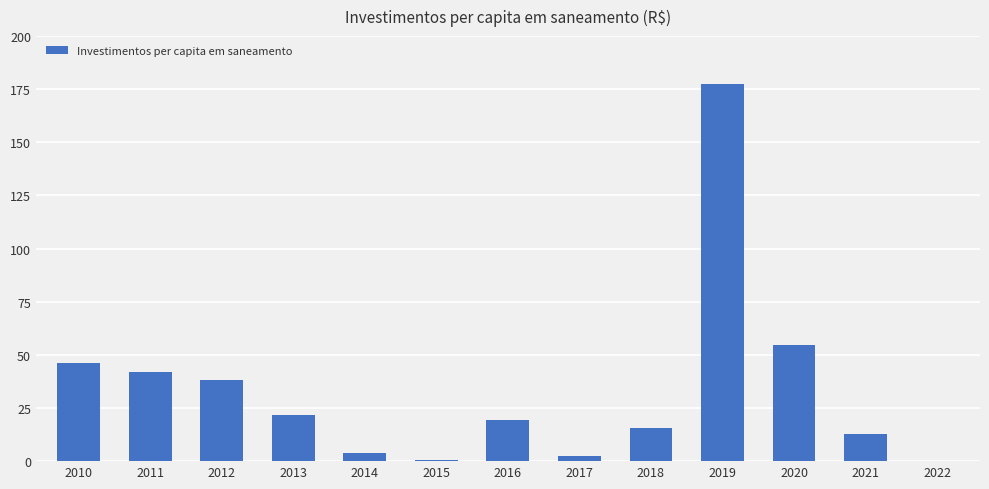

What is the sum of the values at 2019 and 2011?

219.5